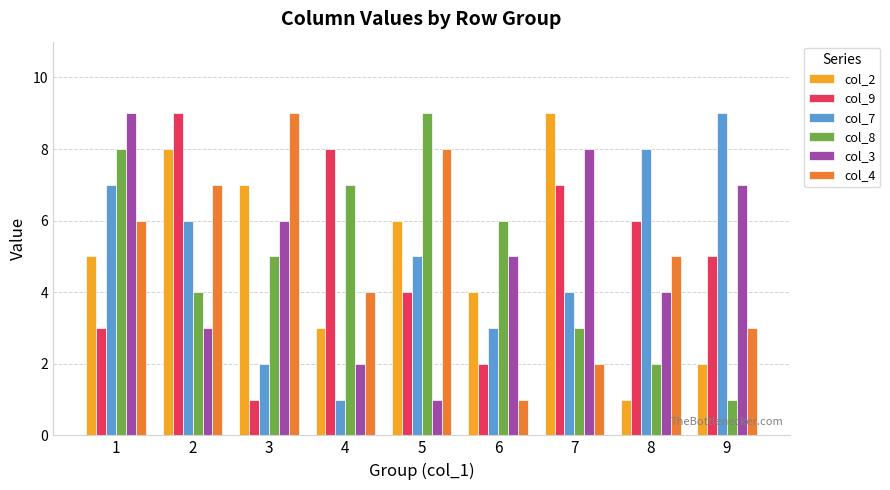

True or false: col_3 has a value of 2 at 4.

True